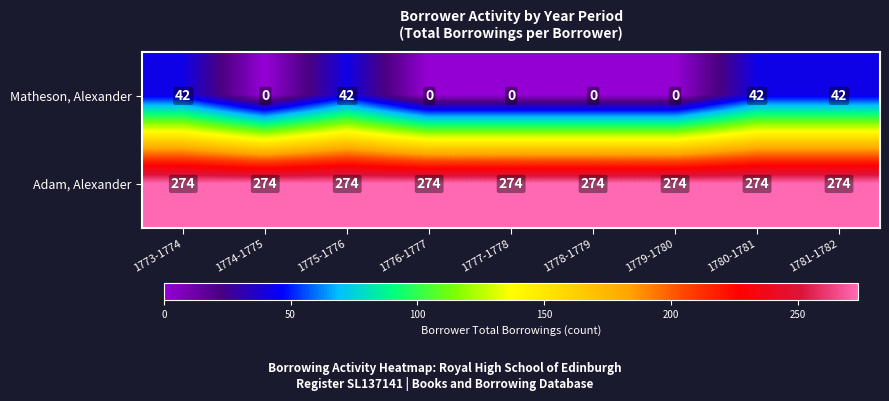

Is it true that Matheson, Alexander equals 25 at 1775-1776?

False